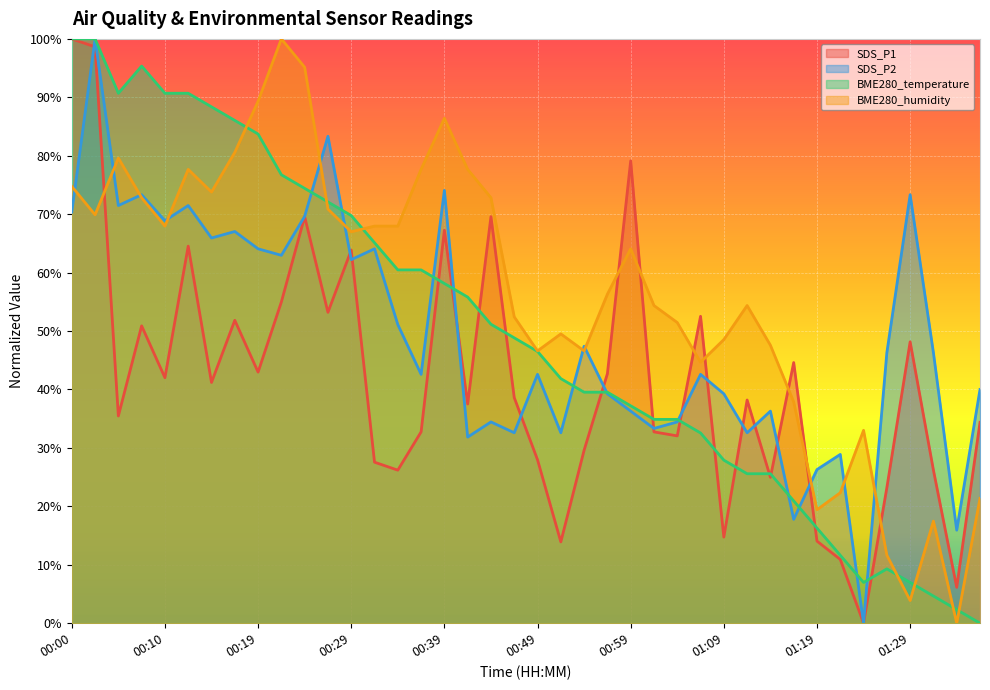

Rank the series at 00:17 from lowest to highest value.

SDS_P1, SDS_P2, BME280_humidity, BME280_temperature